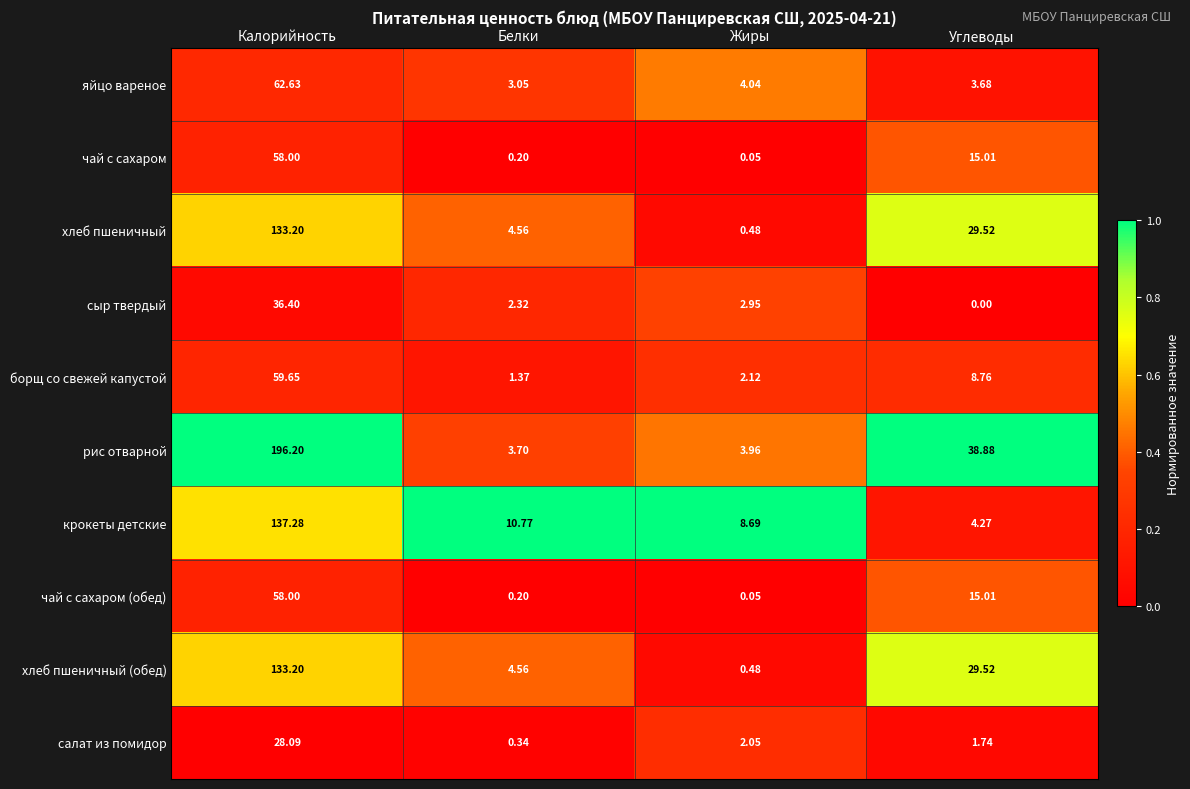

At which category is the sum across all series the highest?

Калорийность